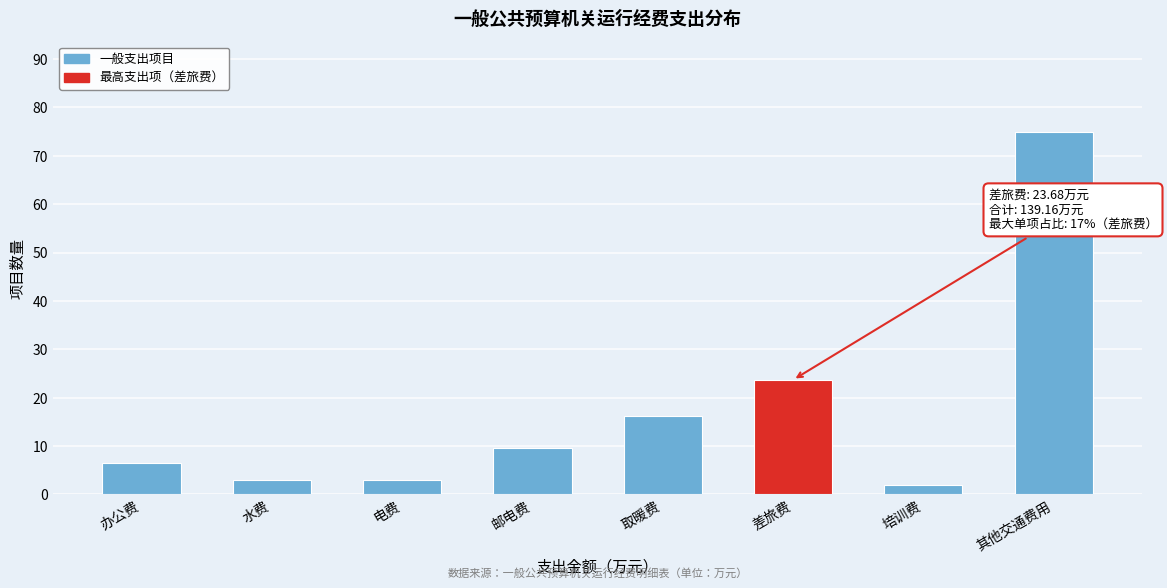

Reading right to left, what are all the values shown in this chart?

74.9	2.0	23.7	16.2	9.6	3.1	3.1	6.6